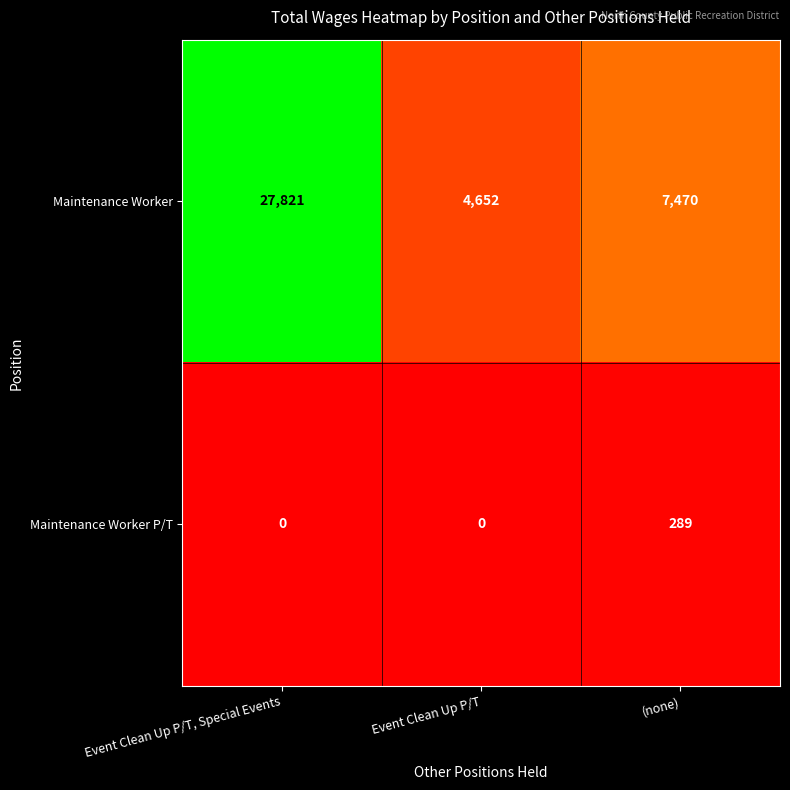

What is the approximate value of Maintenance Worker P/T at (none), to the nearest 10?

290